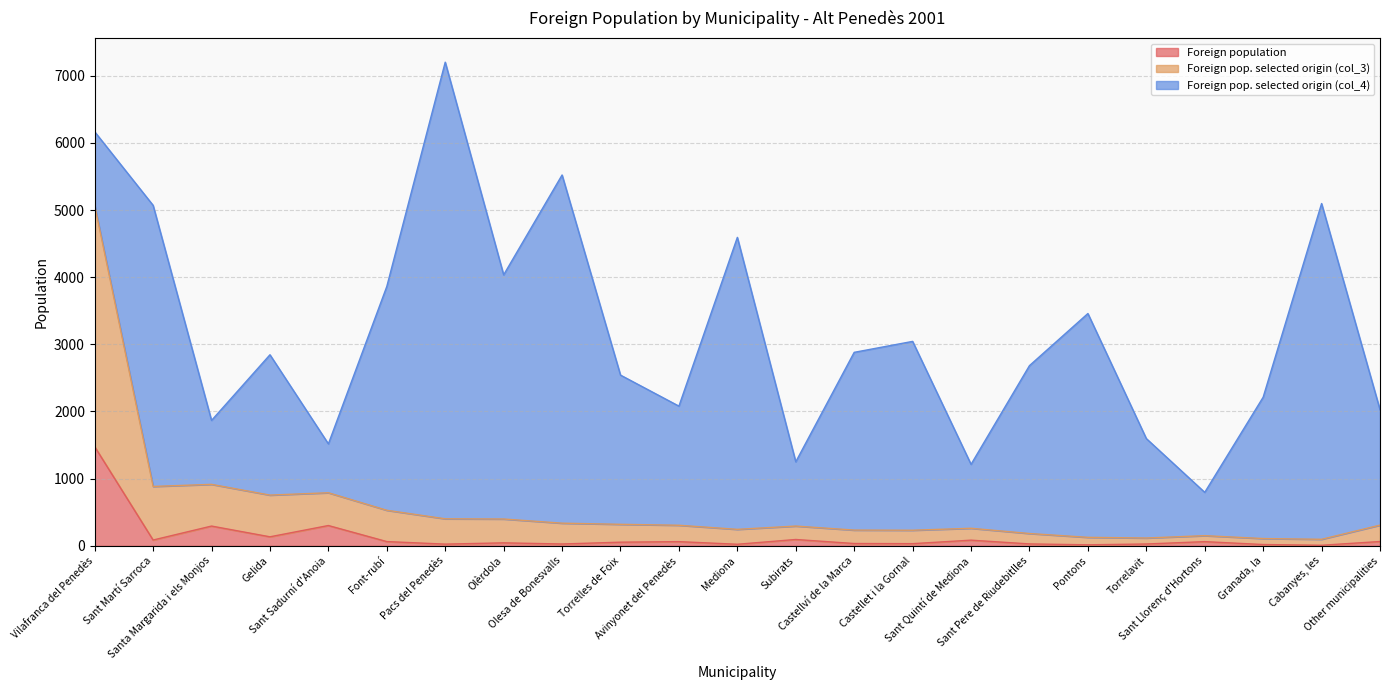

What is the highest value of the Foreign population series?

1476